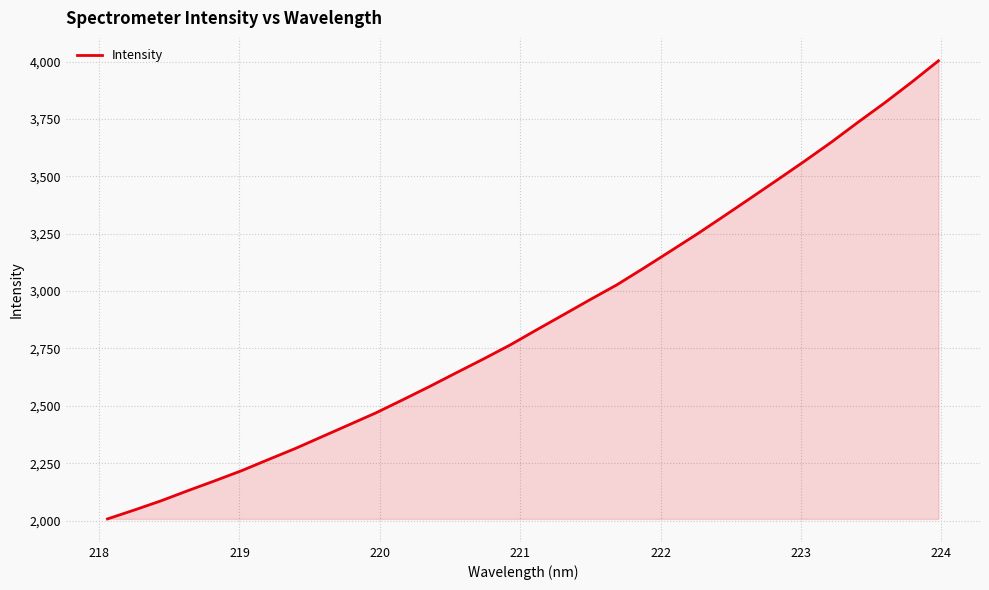

What is the minimum value shown in the chart?

2006.9